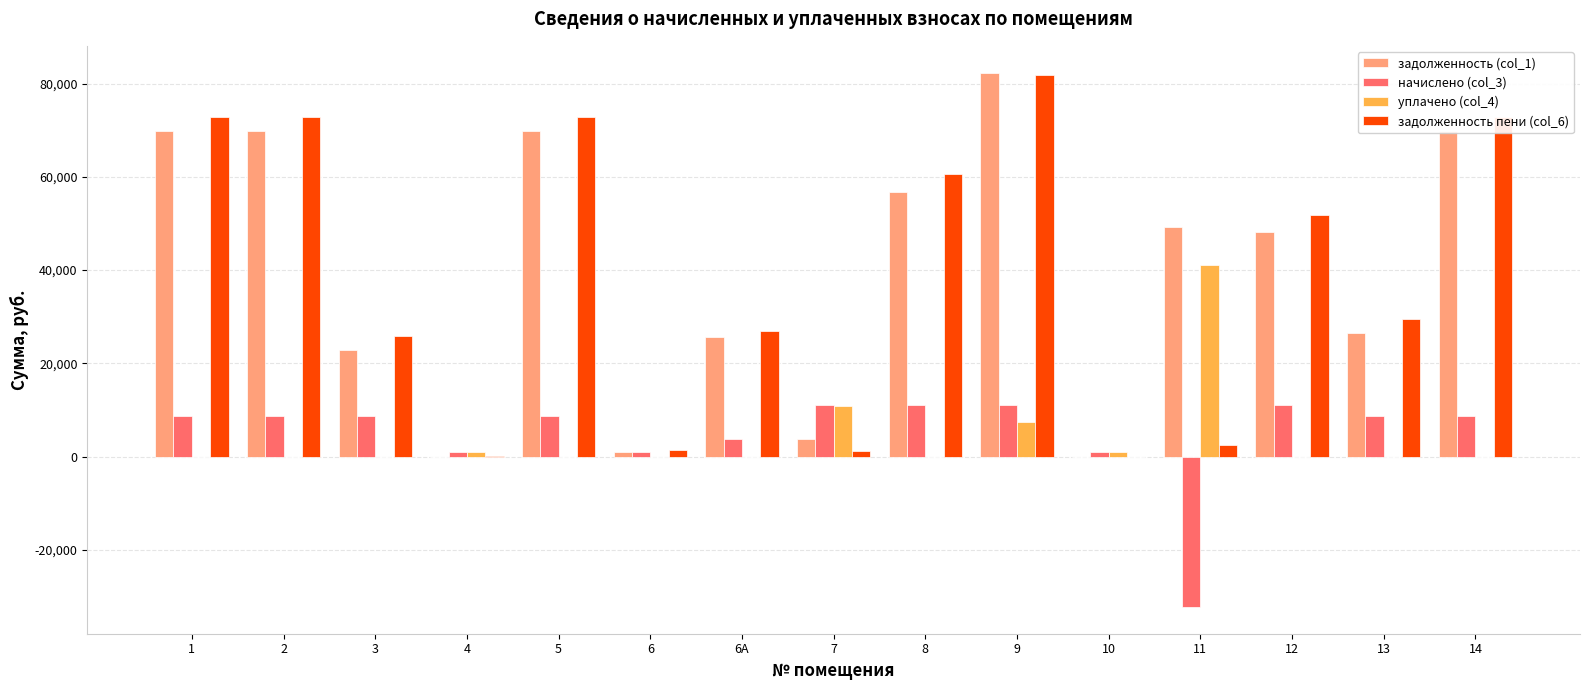

The value of уплачено (col_4) at 14 is 0.0. True or false?

True